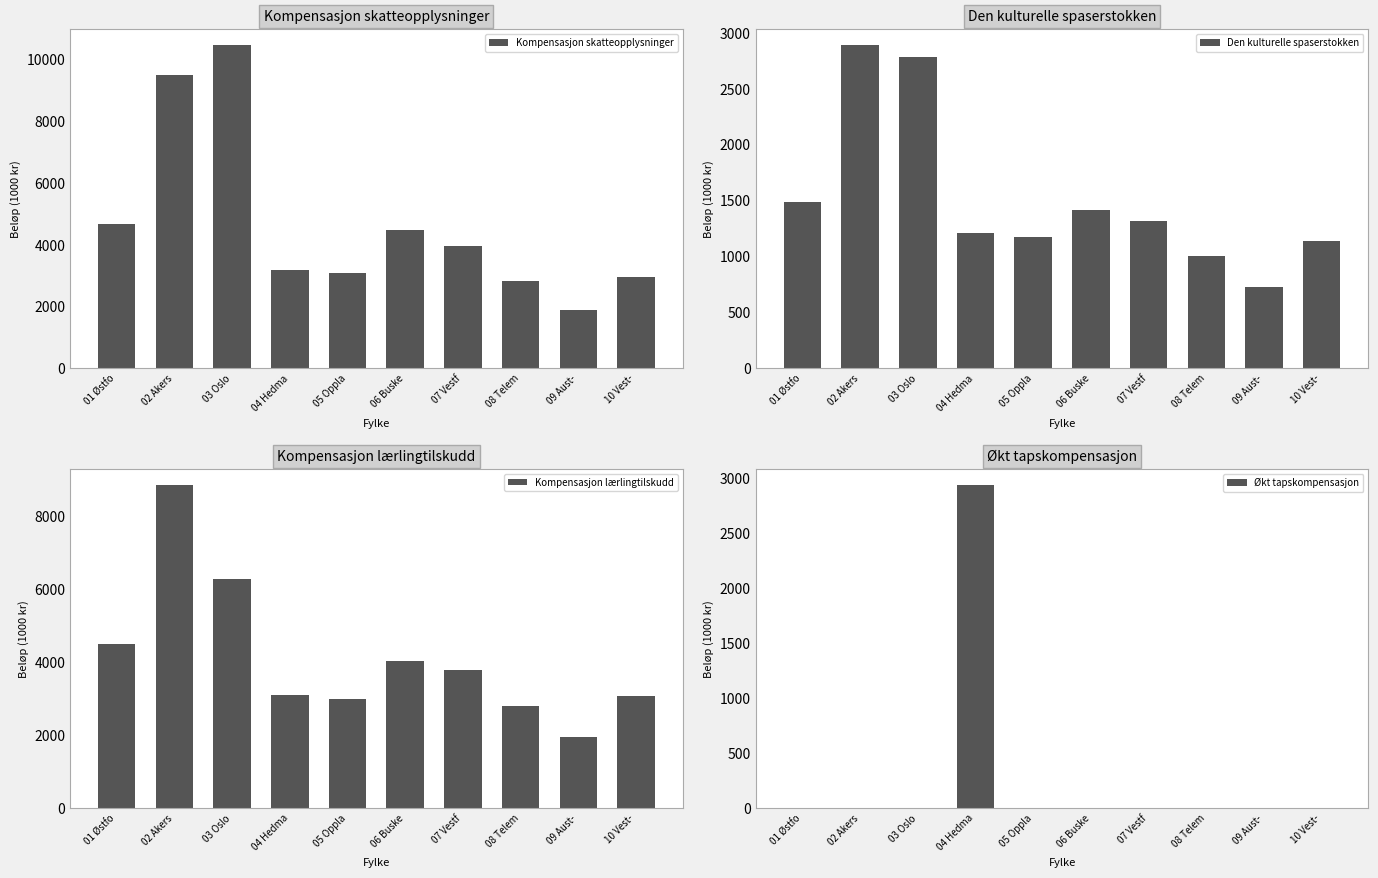

At 03 Oslo, list the series in order from smallest to largest.

Økt tapskompensasjon, Den kulturelle spaserstokken, Kompensasjon lærlingtilskudd, Kompensasjon skatteopplysninger